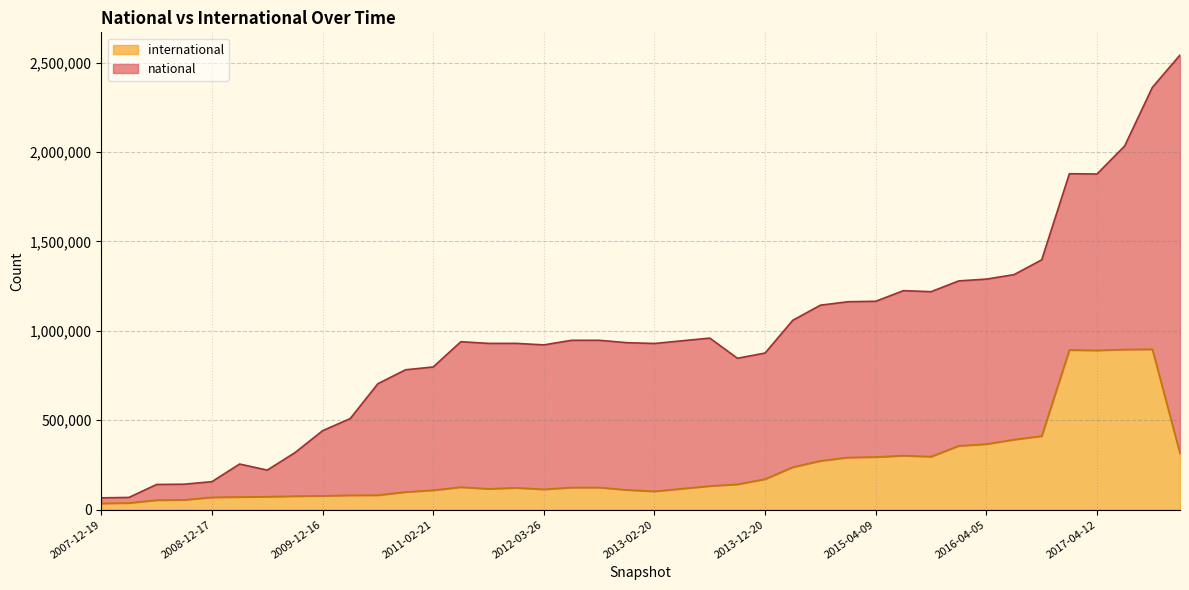

List the labels in order of value, smallest first.

2007-12-19, 2008-04-01, 2008-06-27, 2008-10-10, 2008-12-17, 2009-04-06, 2009-06-17, 2009-09-25, 2009-12-16, 2010-04-01, 2010-07-26, 2010-11-17, 2013-02-20, 2011-02-21, 2012-12-11, 2012-03-26, 2011-09-05, 2013-05-21, 2012-01-18, 2012-07-13, 2012-10-31, 2011-06-10, 2013-07-09, 2013-09-10, 2013-12-20, 2014-03-28, 2014-09-08, 2015-01-19, 2015-04-09, 2015-10-01, 2015-07-03, 2017-12-22, 2016-01-04, 2016-04-05, 2016-07-04, 2016-10-07, 2017-04-12, 2016-12-27, 2017-07-24, 2017-10-12